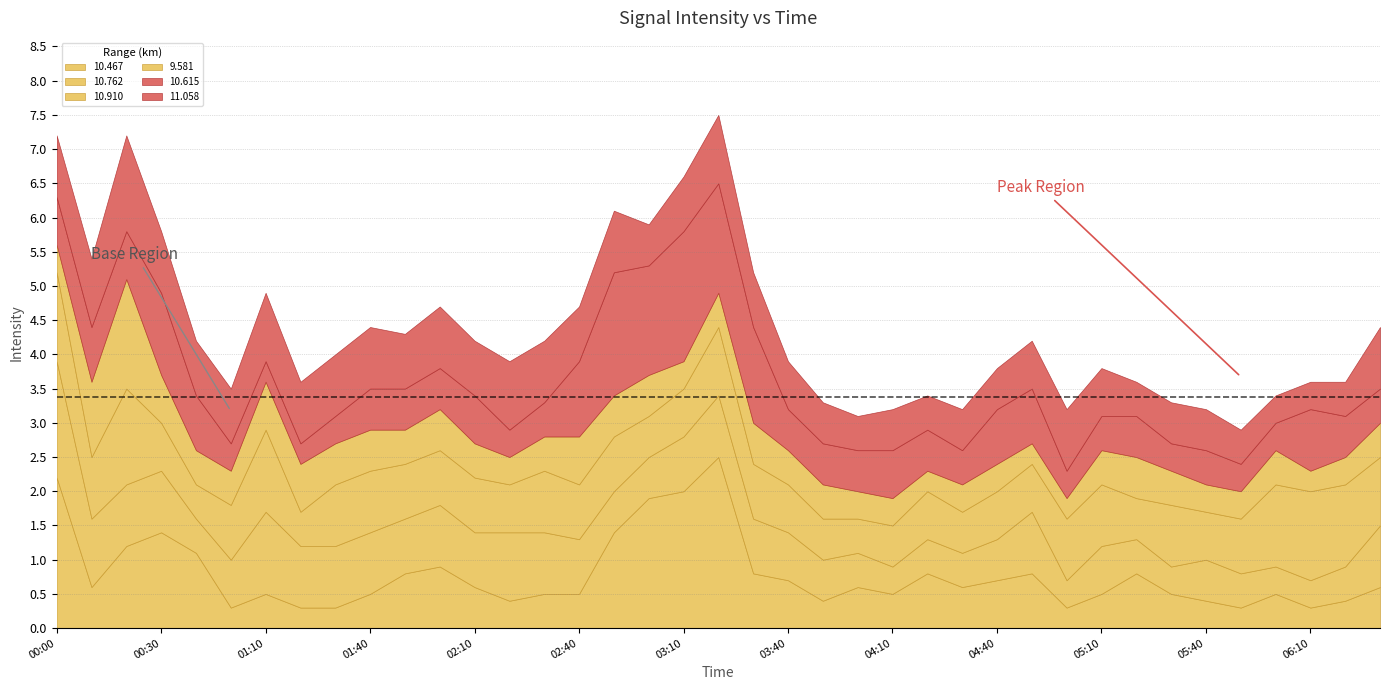

What is the maximum value for 10.467?

2.5